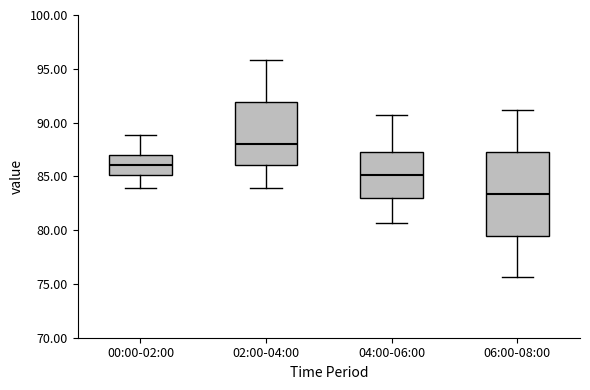

Which box is the tallest, from its lower edge to its upper edge?

06:00-08:00